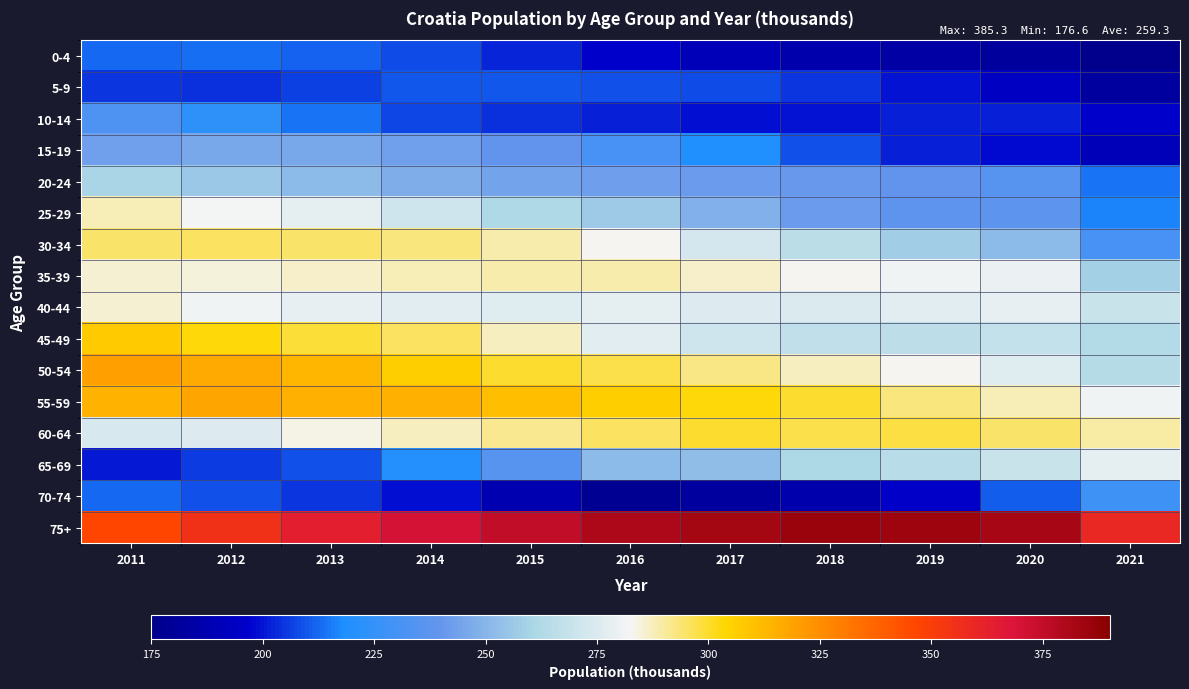

Reading left to right, list all the values displayed in this chart.

0-4: 2011=212.2	2012=213.3	2013=211.3	2014=207.9	2015=201.9	2016=196.2	2017=190.6	2018=186.3	2019=183.4	2020=181.5	2021=176.6
5-9: 2011=204.4	2012=204.0	2013=206.5	2014=209.6	2015=210.2	2016=209.4	2017=208.1	2018=204.4	2019=199.9	2020=194.0	2021=182.5
10-14: 2011=233.1	2012=222.9	2013=213.7	2014=207.0	2015=203.9	2016=201.8	2017=199.1	2018=199.9	2019=201.4	2020=201.7	2021=196.5
15-19: 2011=243.6	2012=246.1	2013=245.9	2014=243.6	2015=239.4	2016=230.8	2017=218.9	2018=208.6	2019=201.1	2020=197.8	2021=190.6
20-24: 2011=260.6	2012=256.1	2013=251.9	2014=247.9	2015=244.5	2016=242.5	2017=242.1	2018=240.8	2019=239.3	2020=236.0	2021=214.2
25-29: 2011=287.7	2012=282.3	2013=278.3	2014=271.2	2015=262.1	2016=257.3	2017=248.1	2018=241.4	2019=238.3	2020=237.6	2021=216.5
30-34: 2011=294.7	2012=295.5	2013=294.7	2014=293.2	2015=289.1	2016=282.5	2017=272.5	2018=265.2	2019=258.1	2020=251.7	2021=230.5
35-39: 2011=285.1	2012=284.7	2013=286.1	2014=288.3	2015=288.7	2016=289.0	2017=286.2	2018=282.9	2019=281.6	2020=279.4	2021=258.5
40-44: 2011=285.1	2012=281.0	2013=278.4	2014=277.1	2015=276.5	2016=277.9	2017=275.0	2018=274.6	2019=276.8	2020=279.1	2021=269.5
45-49: 2011=306.9	2012=303.2	2013=299.2	2014=295.2	2015=286.7	2016=277.4	2017=271.1	2018=267.2	2019=266.5	2020=267.7	2021=262.4
50-54: 2011=319.7	2012=316.2	2013=313.2	2014=306.3	2015=299.8	2016=297.0	2017=291.9	2018=286.9	2019=283.0	2020=276.2	2021=263.2
55-59: 2011=314.1	2012=318.2	2013=315.1	2014=315.1	2015=310.4	2016=306.5	2017=302.8	2018=299.6	2019=293.1	2020=287.7	2021=281.5
60-64: 2011=273.8	2012=275.0	2013=283.8	2014=286.8	2015=291.2	2016=295.8	2017=299.9	2018=297.4	2019=297.9	2020=294.6	2021=290.0
65-69: 2011=200.8	2012=205.3	2013=209.4	2014=219.8	2015=236.0	2016=251.8	2017=253.0	2018=261.2	2019=264.5	2020=269.8	2021=278.2
70-74: 2011=212.3	2012=209.0	2013=204.9	2014=199.3	2015=188.0	2016=177.9	2017=182.1	2018=186.1	2019=195.7	2020=210.9	2021=228.6
75+: 2011=346.5	2012=354.8	2013=363.3	2014=370.1	2015=375.2	2016=380.5	2017=383.1	2018=385.3	2019=384.7	2020=382.0	2021=359.7